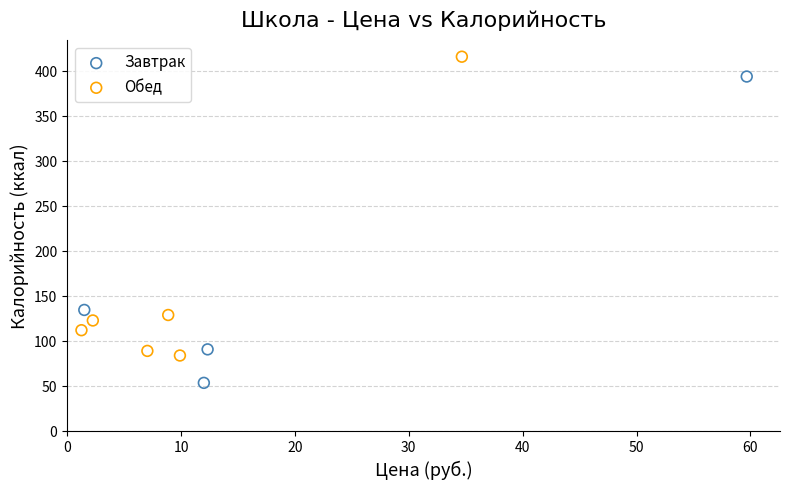

Which series contains the highest Y value?

Обед